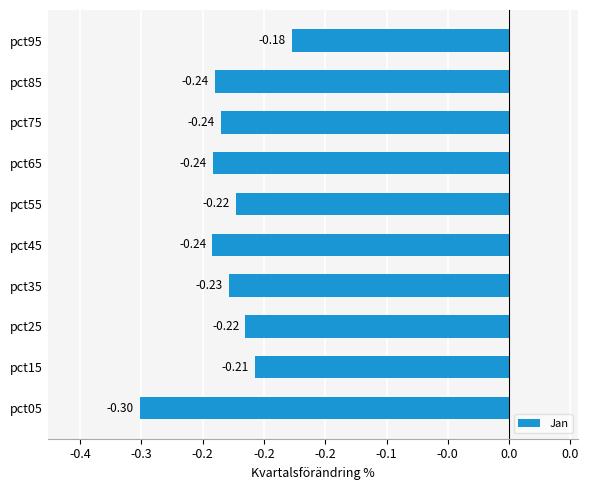

Are the bars horizontal?

Yes